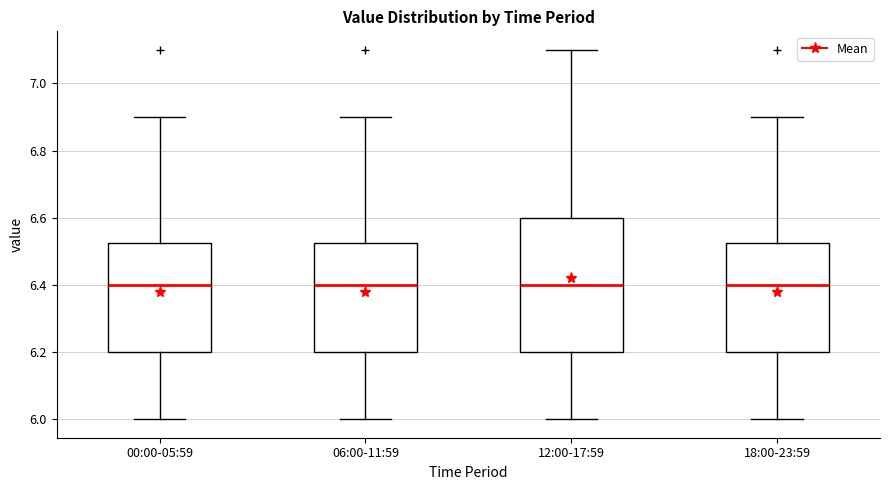

Which box is the tallest, from its lower edge to its upper edge?

12:00-17:59